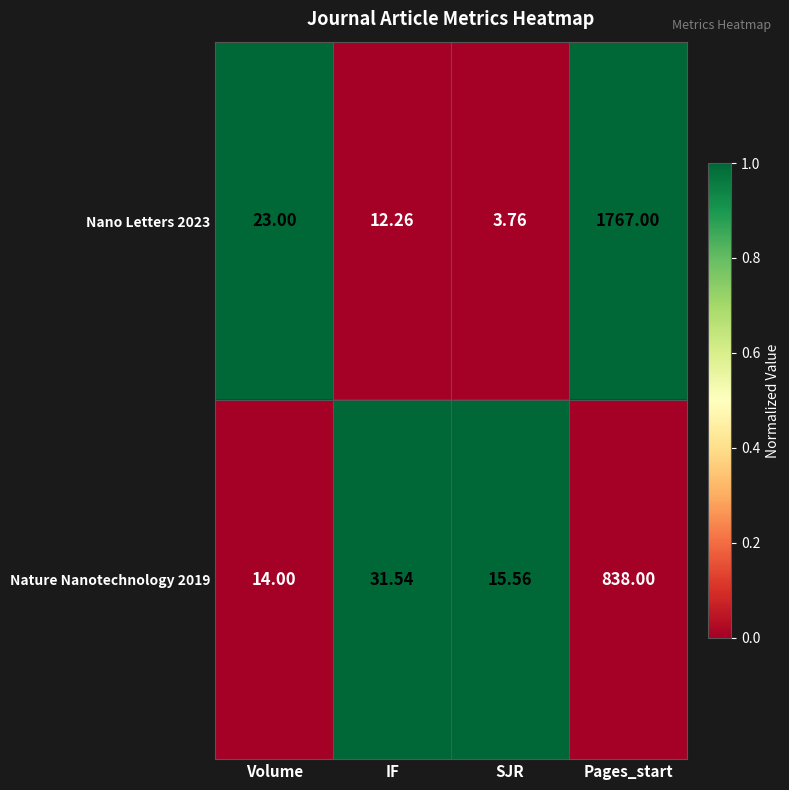

Which label corresponds to the smallest value in the chart?

SJR